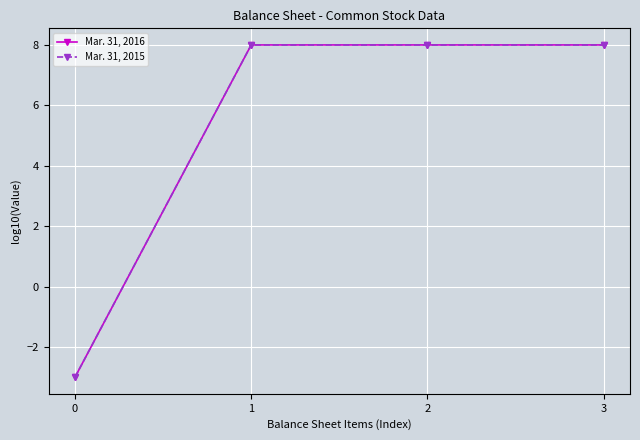

What is the maximum value shown in the chart?

8